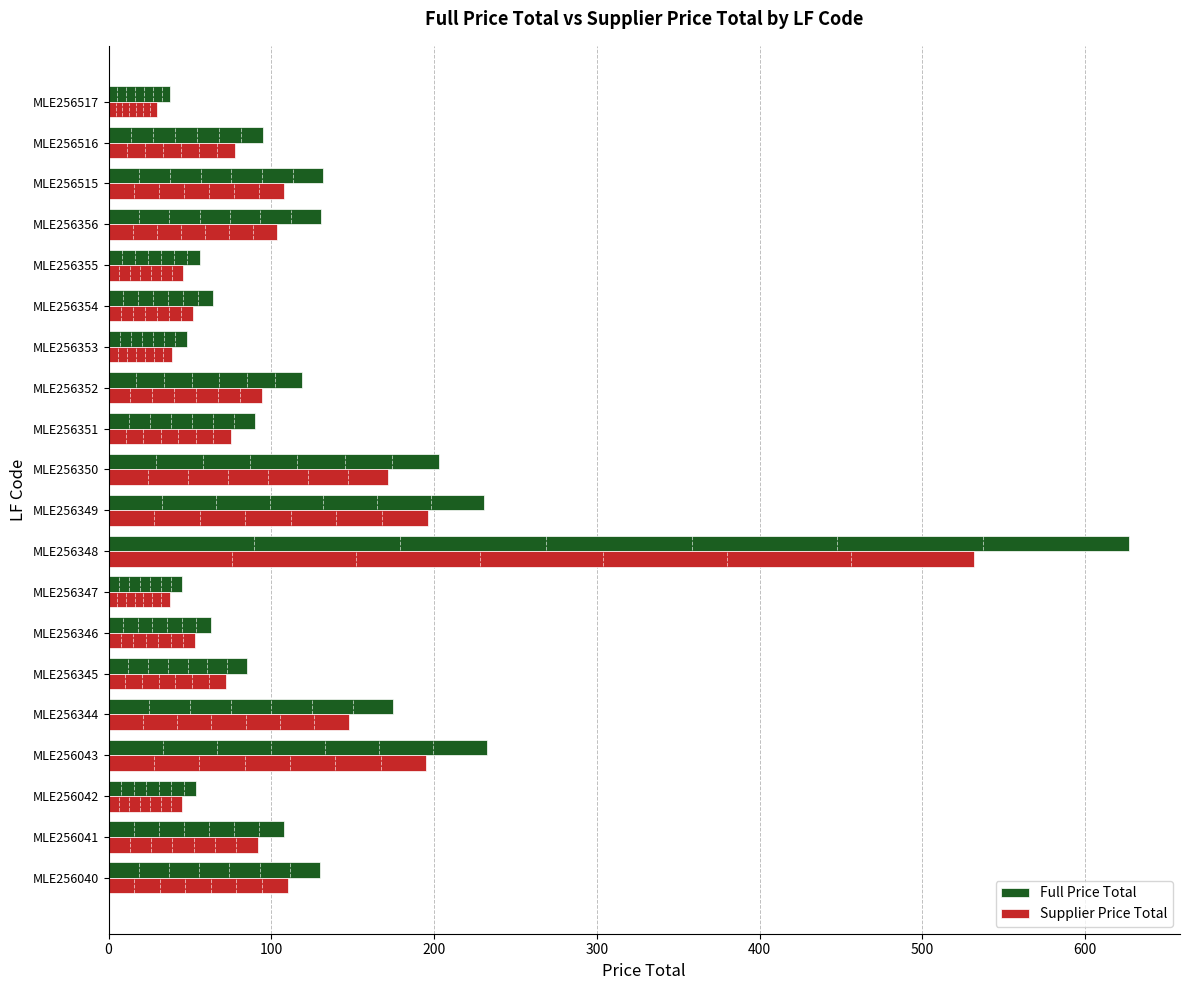

Between MLE256348 and MLE256353, which series saw the biggest shift?

Full Price Total